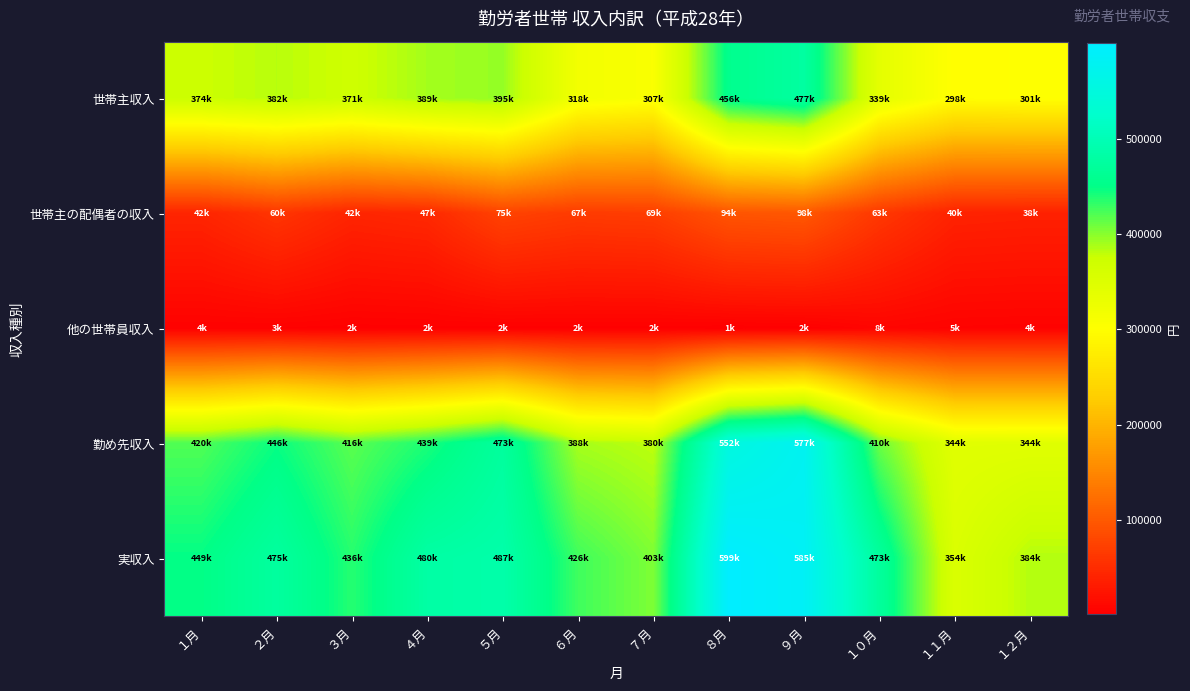

How many distinct data groups are displayed?

5